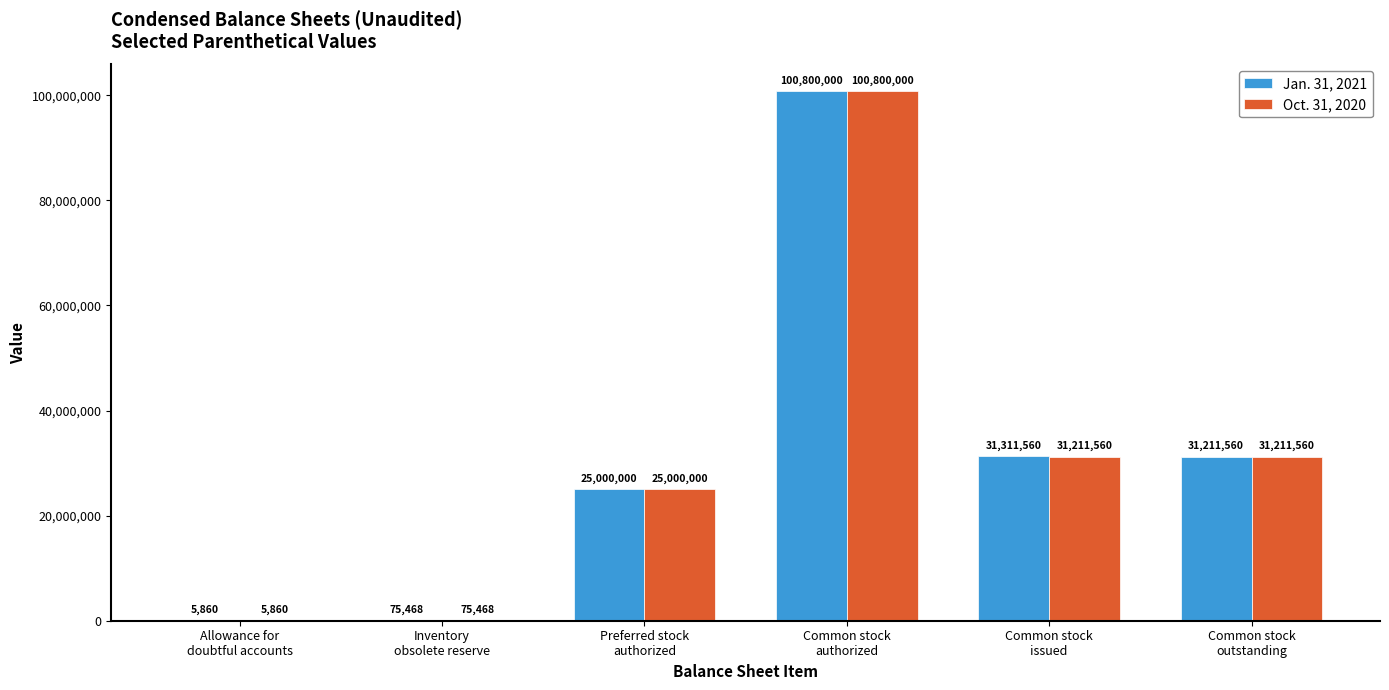

What is the sum of all Jan. 31, 2021 values?

188404448